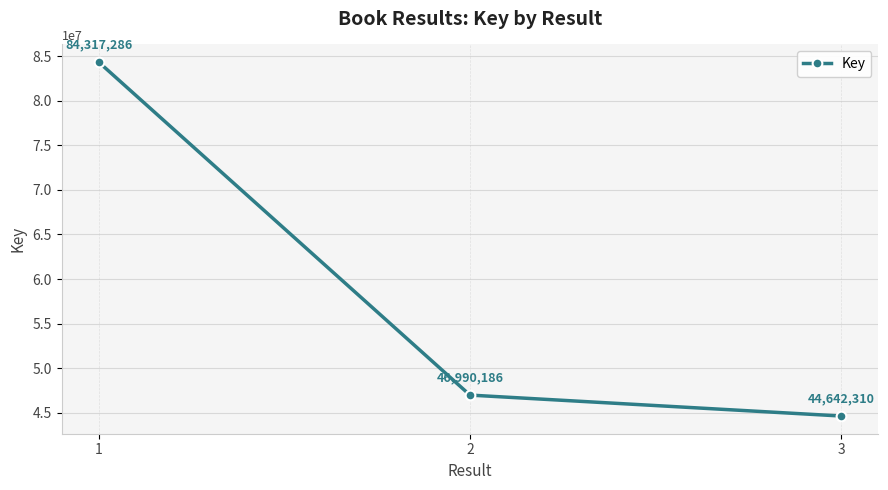

Where does the data first go above 46990186?

1